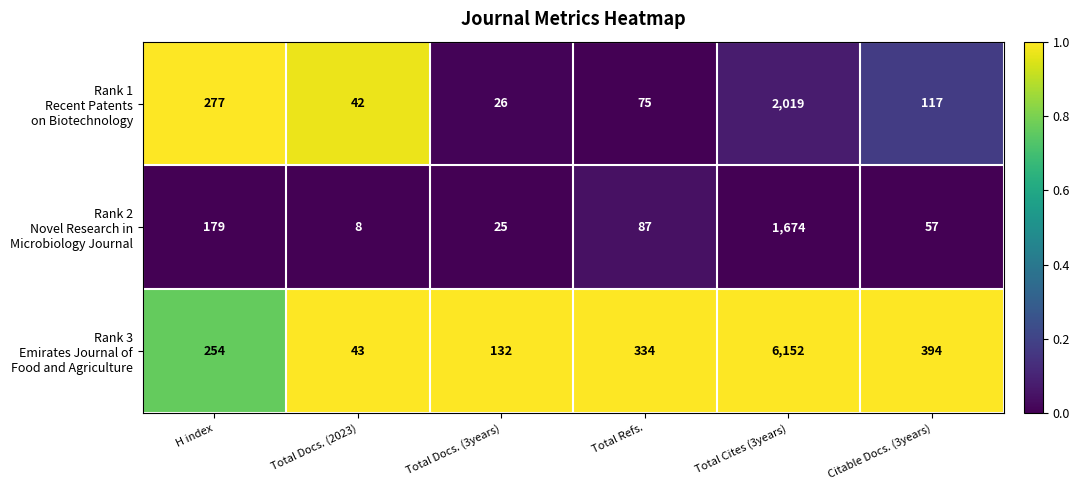

Count the number of categories in the chart.

6